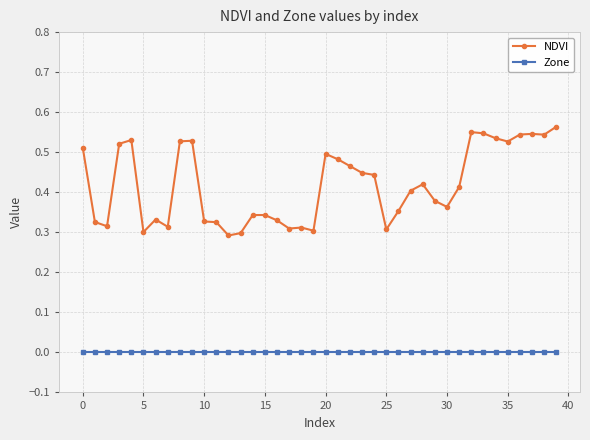

List the series in order of their overall mean, lowest first.

Zone, NDVI